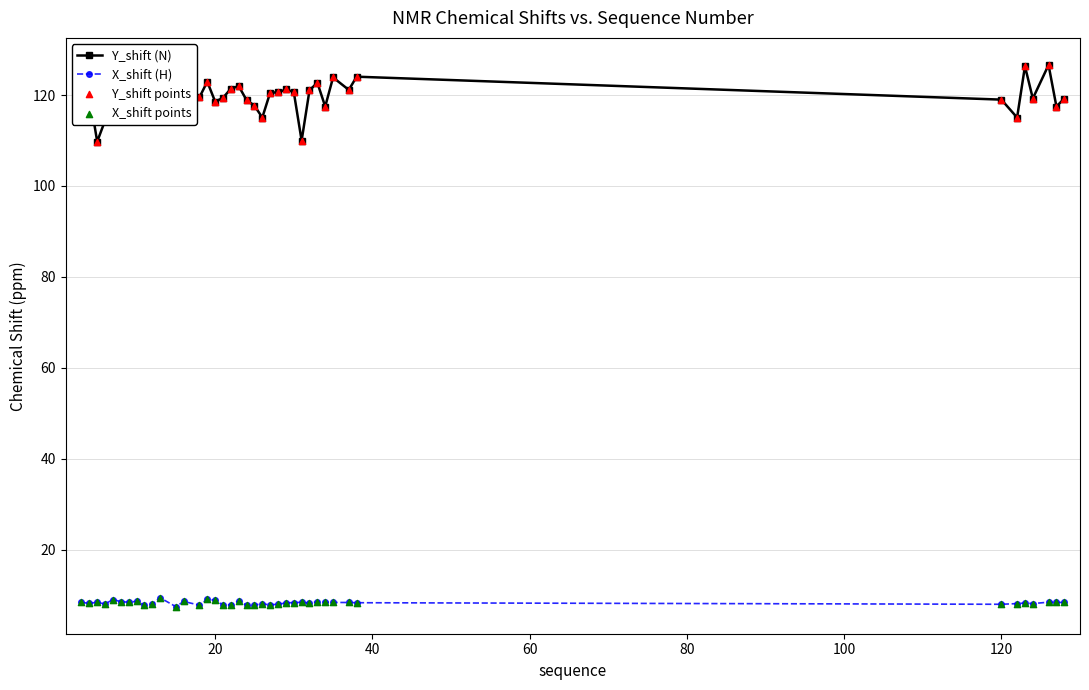

Which series has the largest total across all categories?

Y_shift (N)